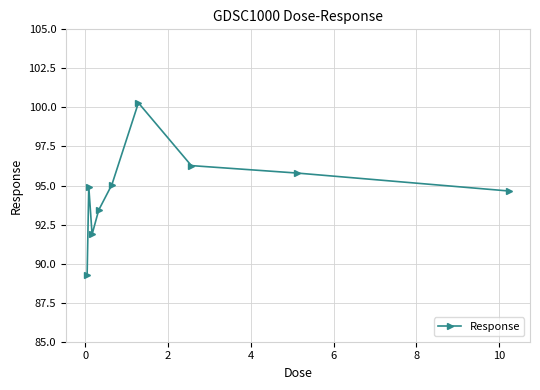

What is the difference between the maximum and minimum values?

11.0